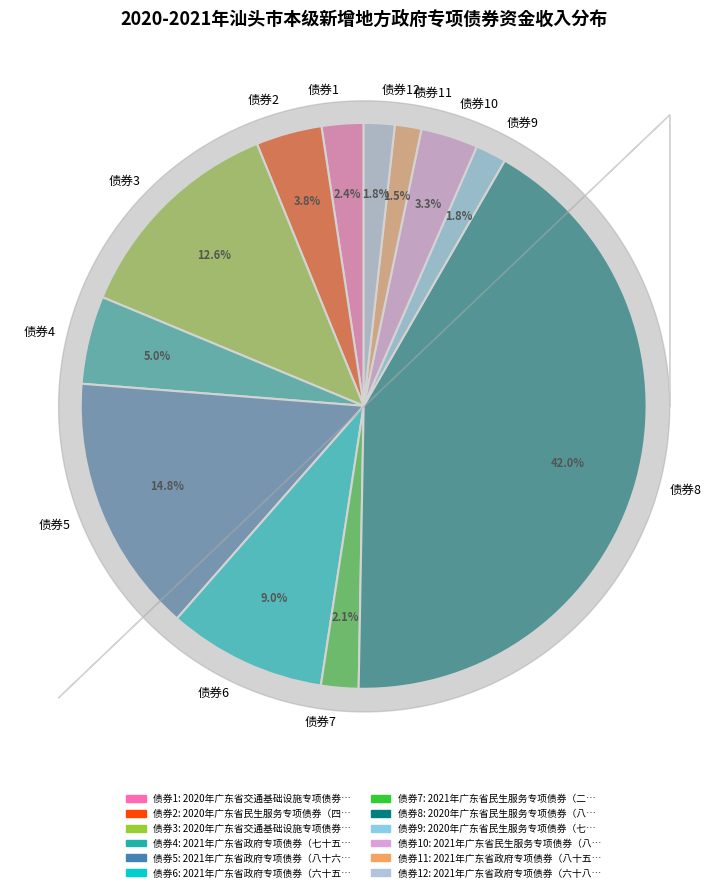

Which slice is the largest?

债券8